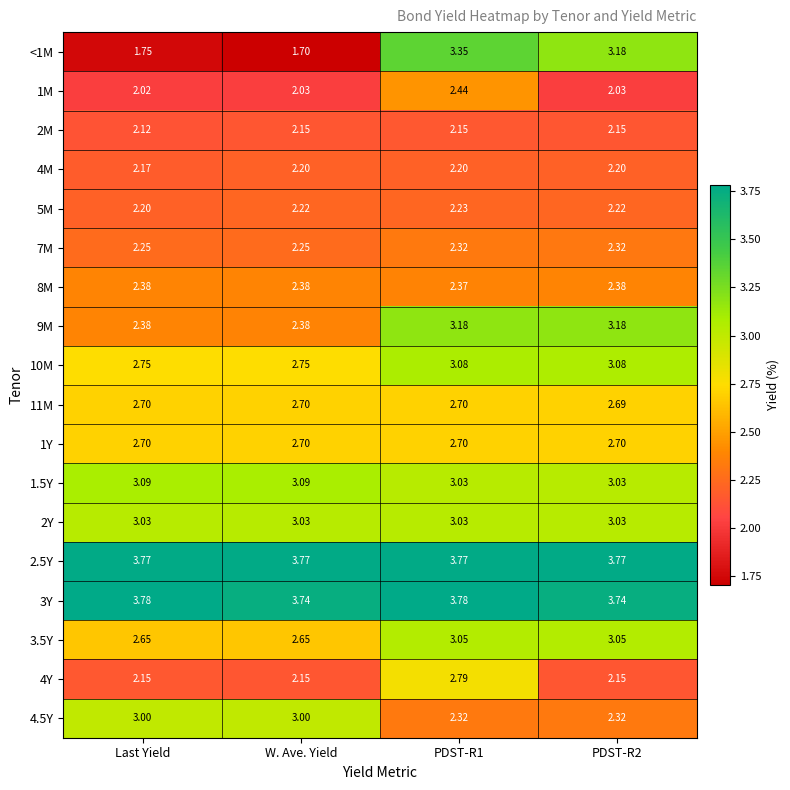

Is the value of 10M at Last Yield greater than the value of 8M at PDST-R2?

Yes